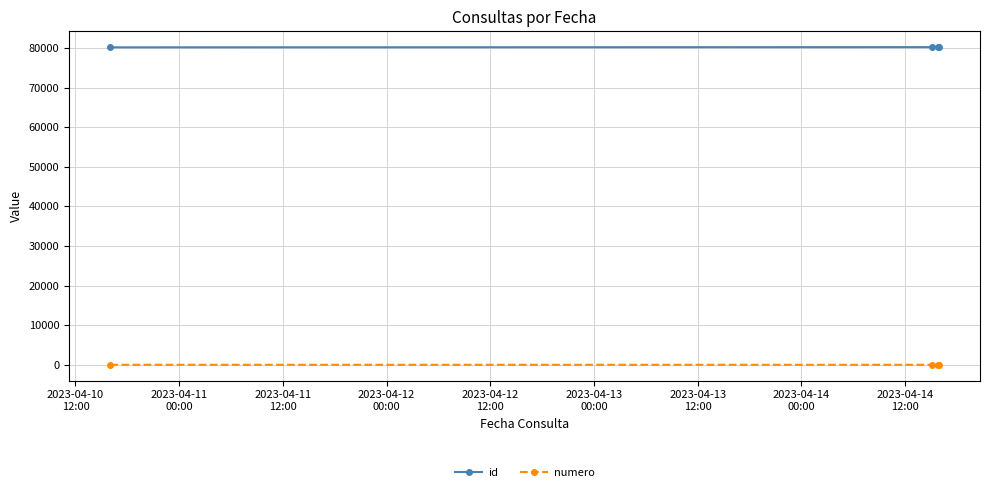

Which series has the largest total across all categories?

id